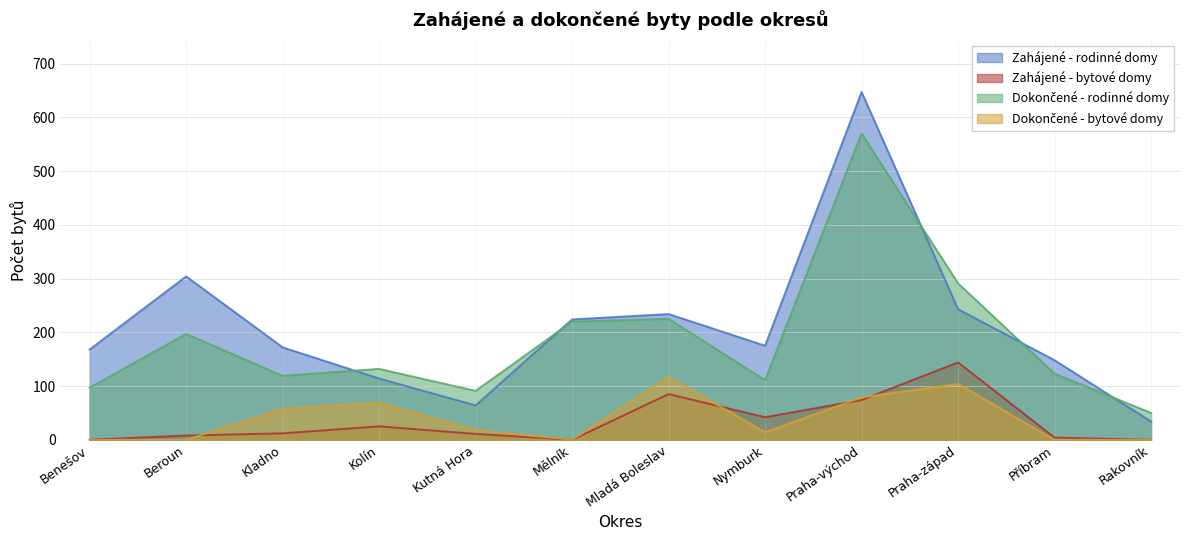

What is the difference between the maximum and minimum values in the Zahájené - rodinné domy series?

613